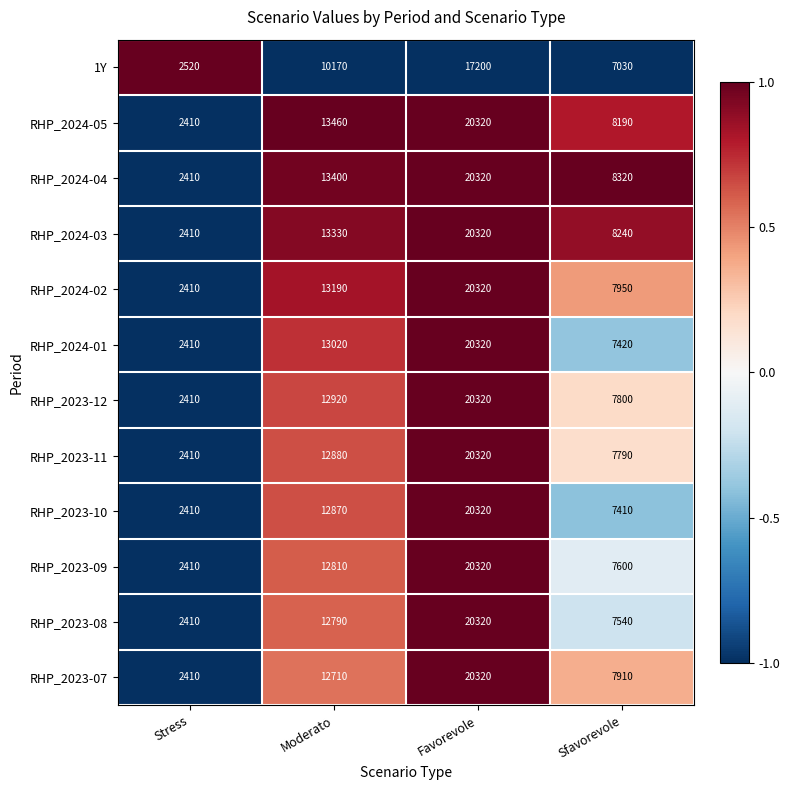

What is the difference between the maximum and minimum values in the RHP_2023-08 series?

17910